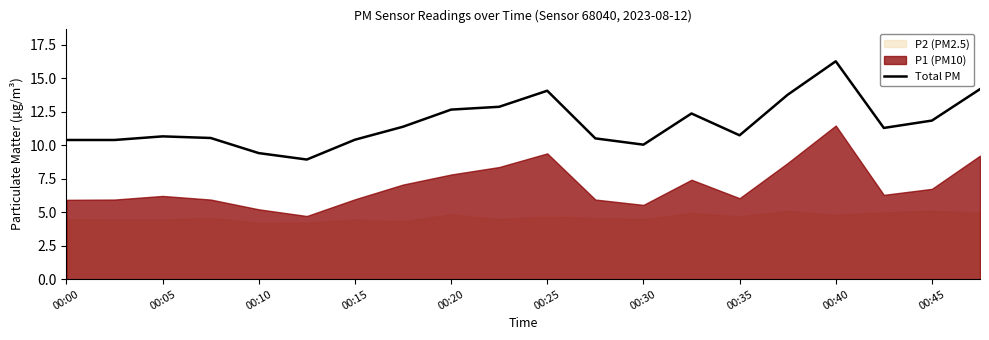

Reading left to right, what are all the values shown in this chart?

10.4	10.4	10.7	10.6	9.4	8.9	10.4	11.4	12.7	12.9	14.1	10.5	10.1	12.4	10.8	13.8	16.3	11.3	11.8	14.2